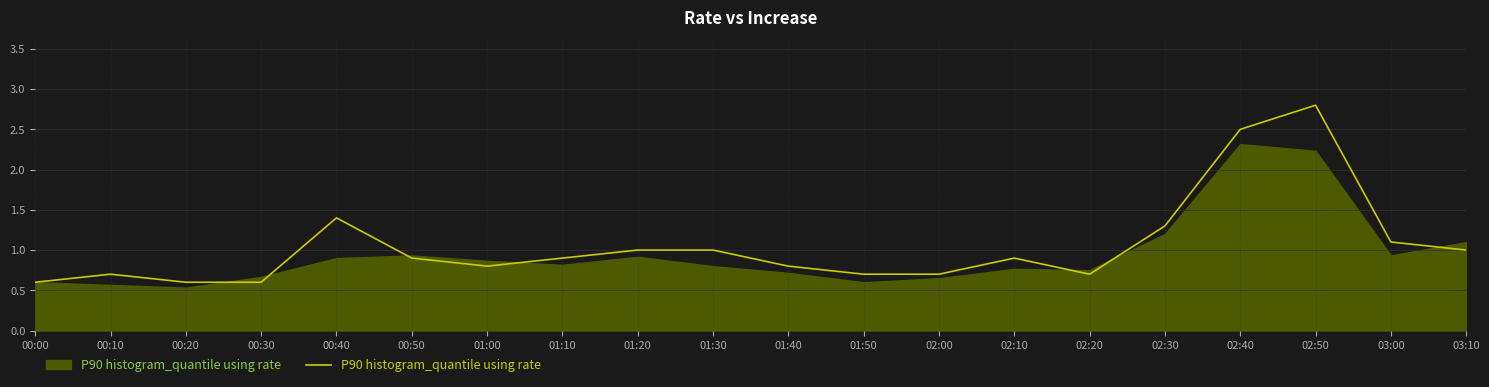

How many lines are shown in the chart?

1